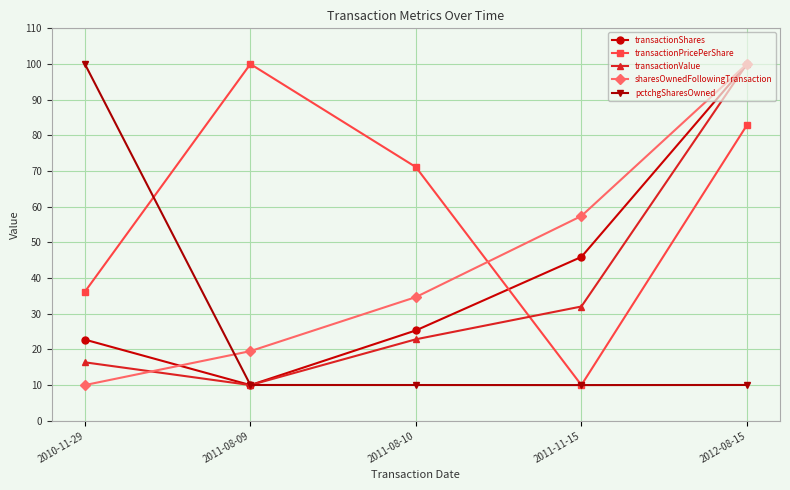

In pctchgSharesOwned, how many points are lower than both neighbors (excluding endpoints)?

1